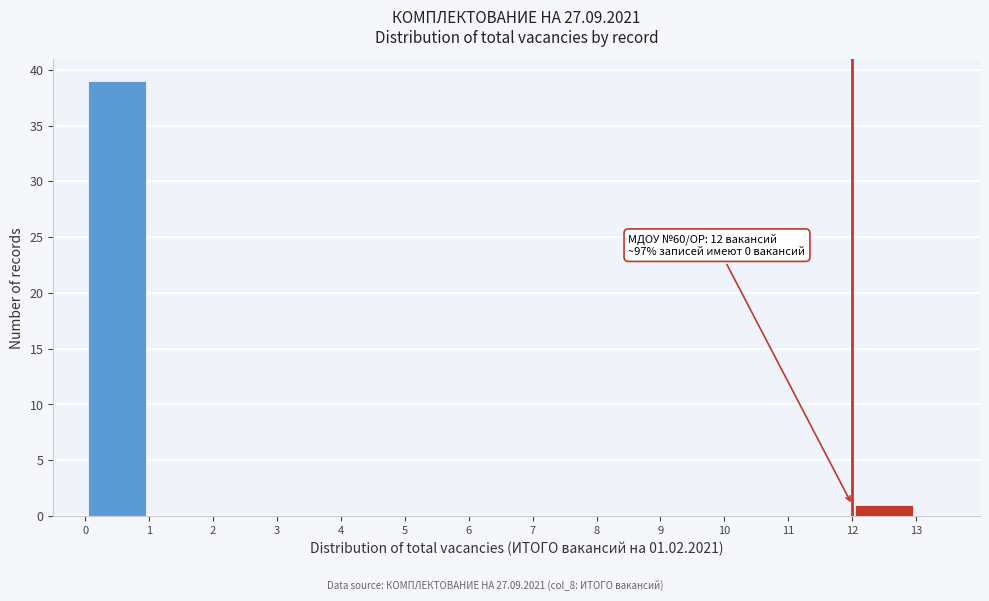

Over which range of the x-axis is the bar tallest?

0 to 1